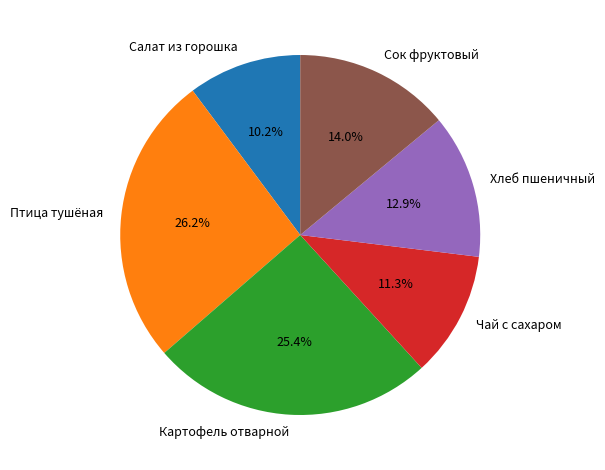

Is it true that Хлеб пшеничный is 13% of the pie?

True